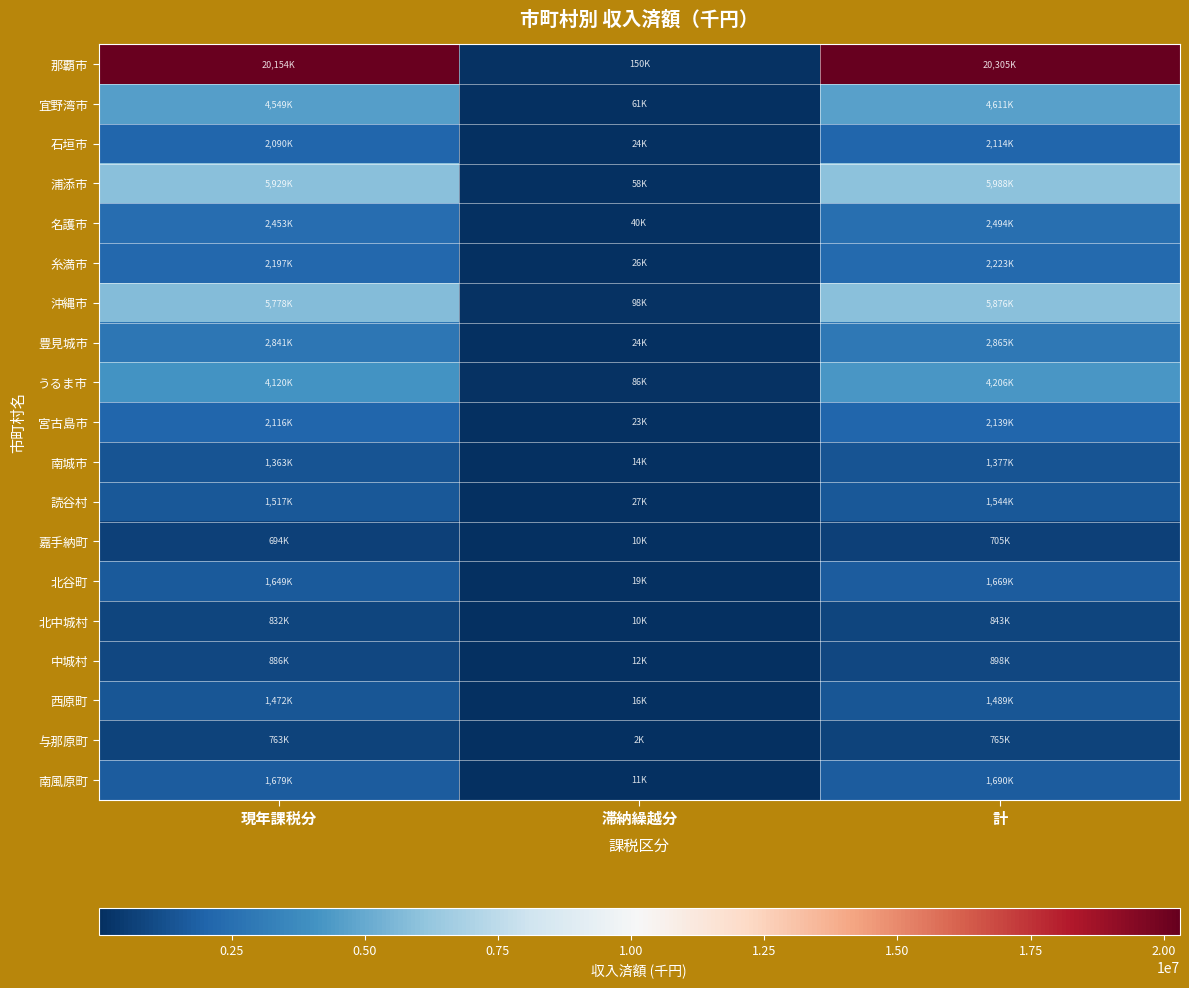

Reading right to left, transcribe all the data shown in this chart.

那覇市: 計=20305190	滞納繰越分=150750	現年課税分=20154440
宜野湾市: 計=4611381	滞納繰越分=61589	現年課税分=4549792
石垣市: 計=2114723	滞納繰越分=24570	現年課税分=2090153
浦添市: 計=5988093	滞納繰越分=58424	現年課税分=5929669
名護市: 計=2494552	滞納繰越分=40881	現年課税分=2453671
糸満市: 計=2223153	滞納繰越分=26038	現年課税分=2197115
沖縄市: 計=5876242	滞納繰越分=98138	現年課税分=5778104
豊見城市: 計=2865924	滞納繰越分=24428	現年課税分=2841496
うるま市: 計=4206503	滞納繰越分=86292	現年課税分=4120211
宮古島市: 計=2139753	滞納繰越分=23271	現年課税分=2116482
南城市: 計=1377951	滞納繰越分=14045	現年課税分=1363906
読谷村: 計=1544775	滞納繰越分=27034	現年課税分=1517741
嘉手納町: 計=705499	滞納繰越分=10742	現年課税分=694757
北谷町: 計=1669013	滞納繰越分=19189	現年課税分=1649824
北中城村: 計=843090	滞納繰越分=10551	現年課税分=832539
中城村: 計=898218	滞納繰越分=12017	現年課税分=886201
西原町: 計=1489366	滞納繰越分=16980	現年課税分=1472386
与那原町: 計=765604	滞納繰越分=2263	現年課税分=763341
南風原町: 計=1690954	滞納繰越分=11345	現年課税分=1679609